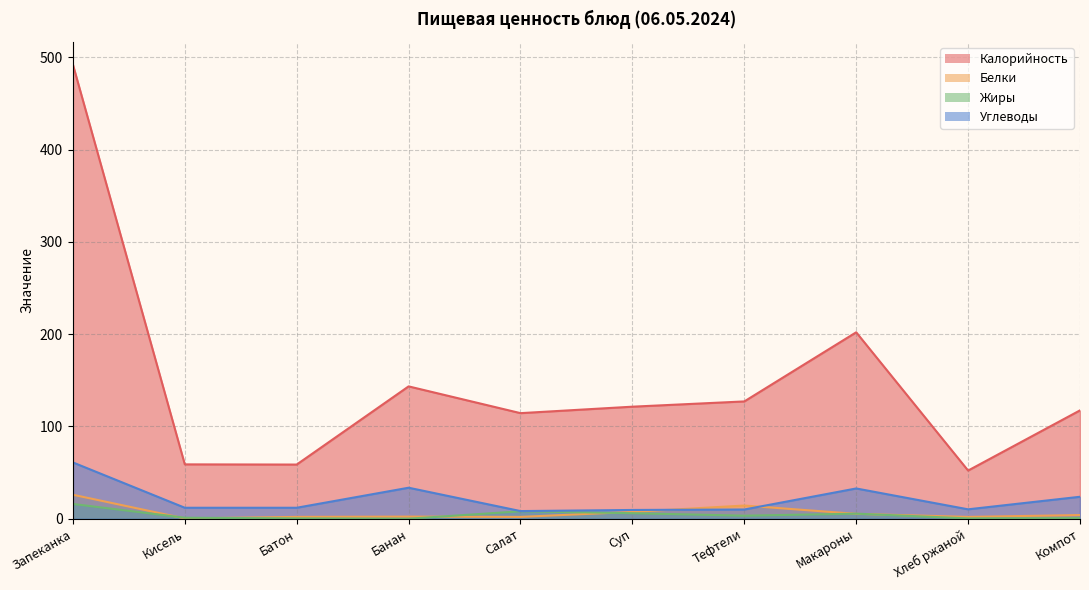

Which series has the widest spread of values?

Калорийность